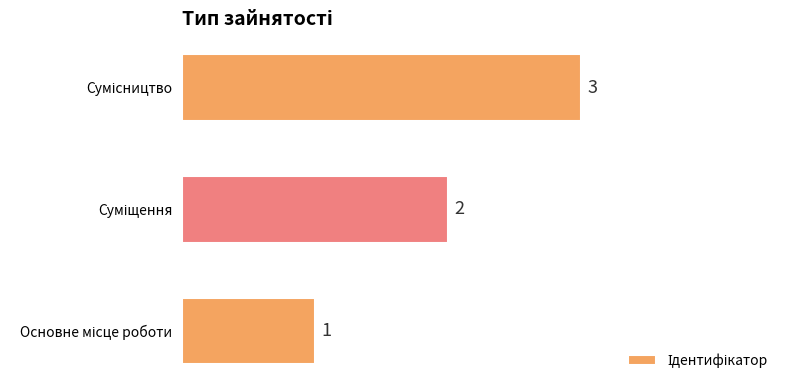

What is the greatest value displayed?

3